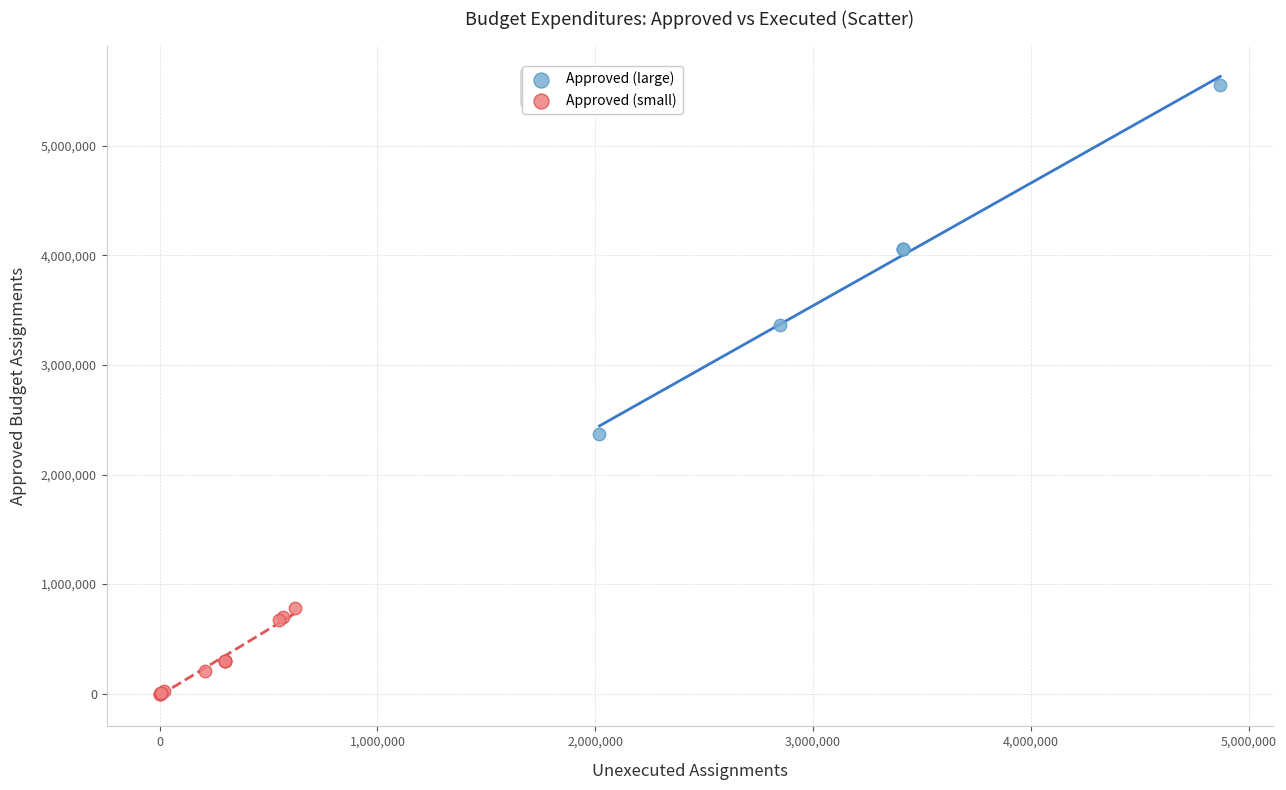

Which series has the widest spread of Y values?

Approved (large)